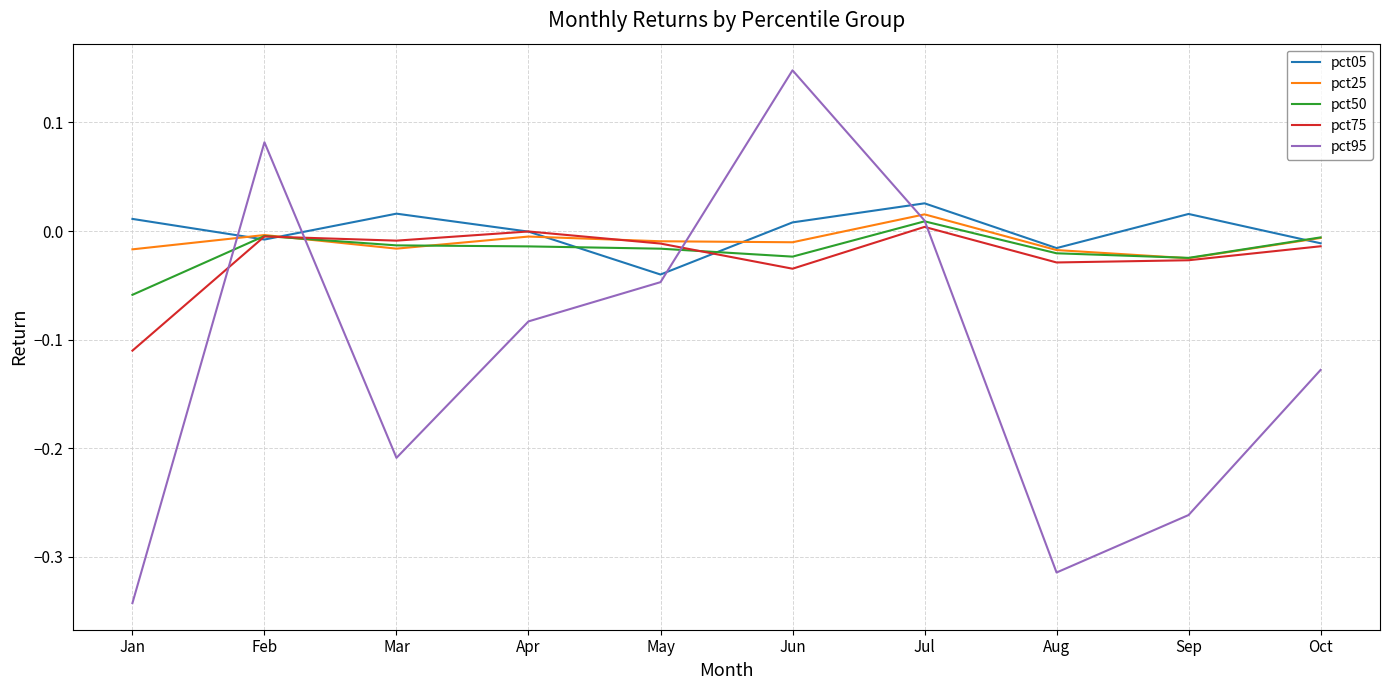

What are all the series names shown in the legend?

pct05, pct25, pct50, pct75, pct95